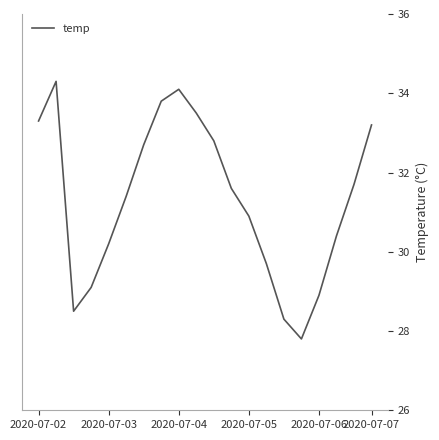

Does the chart have visible grid lines?

No